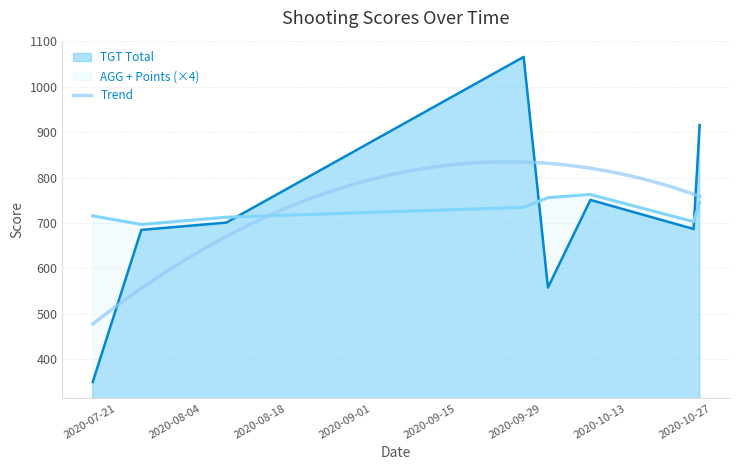

At which category does TGT Total reach its first local valley?

2020-09-30